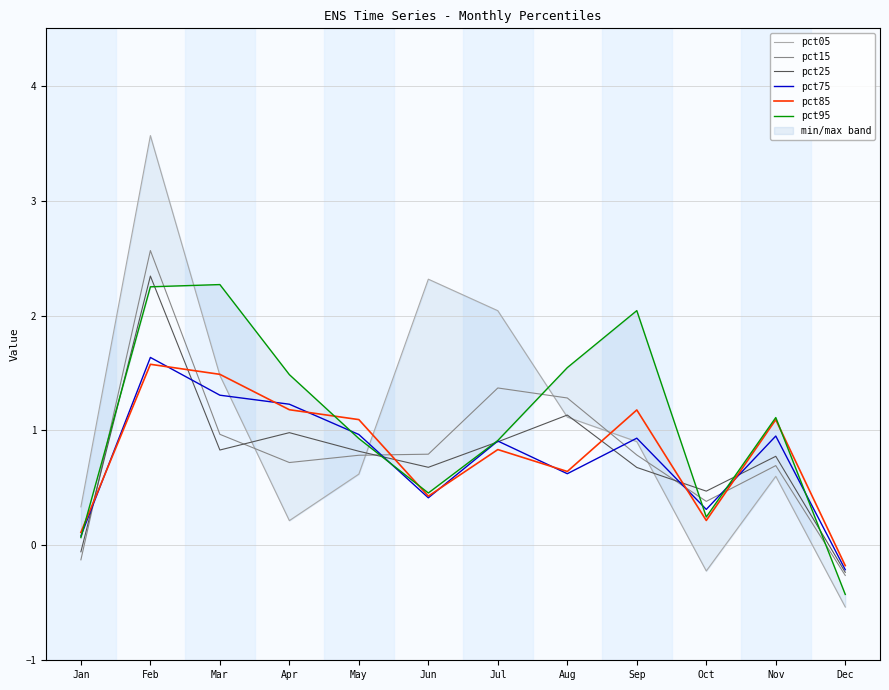

Which has a higher value, May or Mar?

Mar